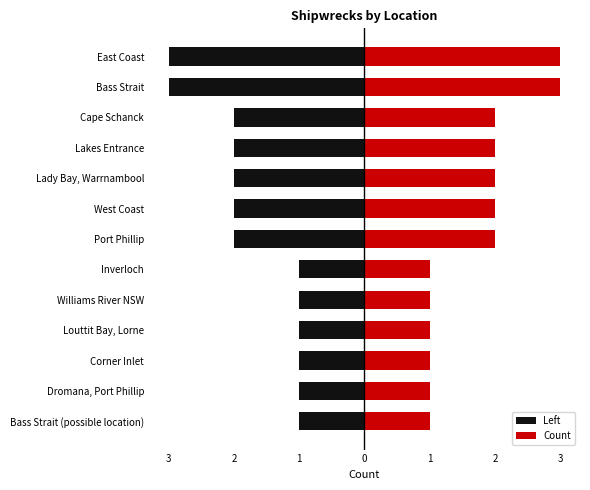

What is the greatest value displayed?

3